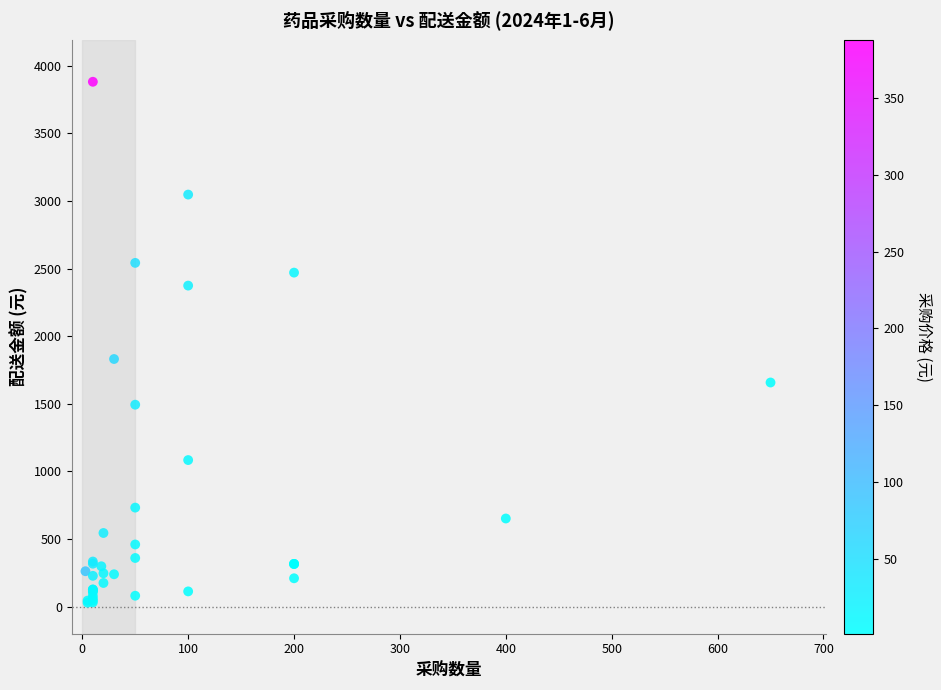

What Y value in the scatter plot is closest to 1955?

1831.2